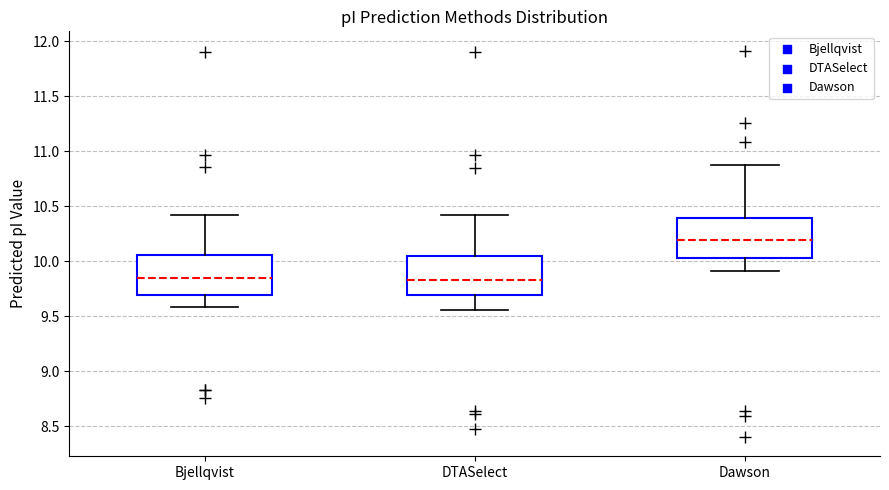

Reading left to right, read every box against the y-axis: the position of its median line, the range the box covers, and the ends of its whiskers. The values are not printed on the chart, so give them approximately, as read against the axis.

Bjellqvist: median 9.85, box 9.70 to 10.05, whiskers 9.60 to 10.40
DTASelect: median 9.85, box 9.70 to 10.05, whiskers 9.55 to 10.40
Dawson: median 10.20, box 10.05 to 10.40, whiskers 9.90 to 10.90